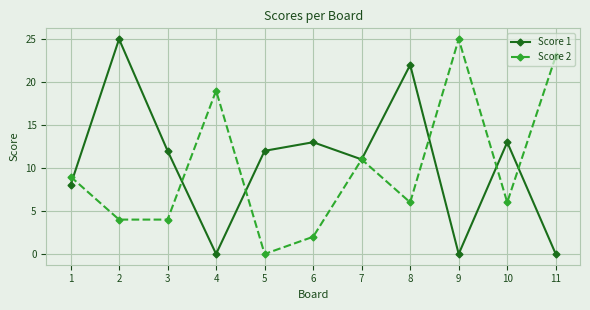

In Score 1, how many points are lower than both neighbors (excluding endpoints)?

3